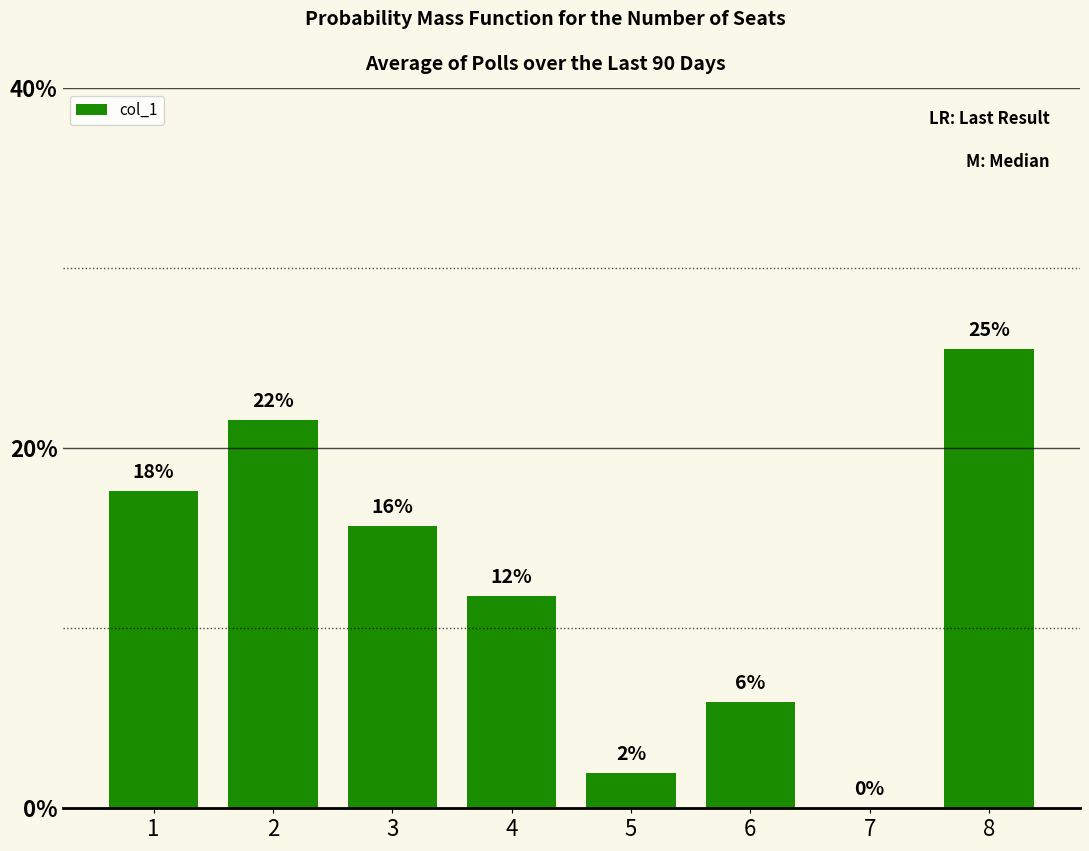

Are the bars horizontal?

No